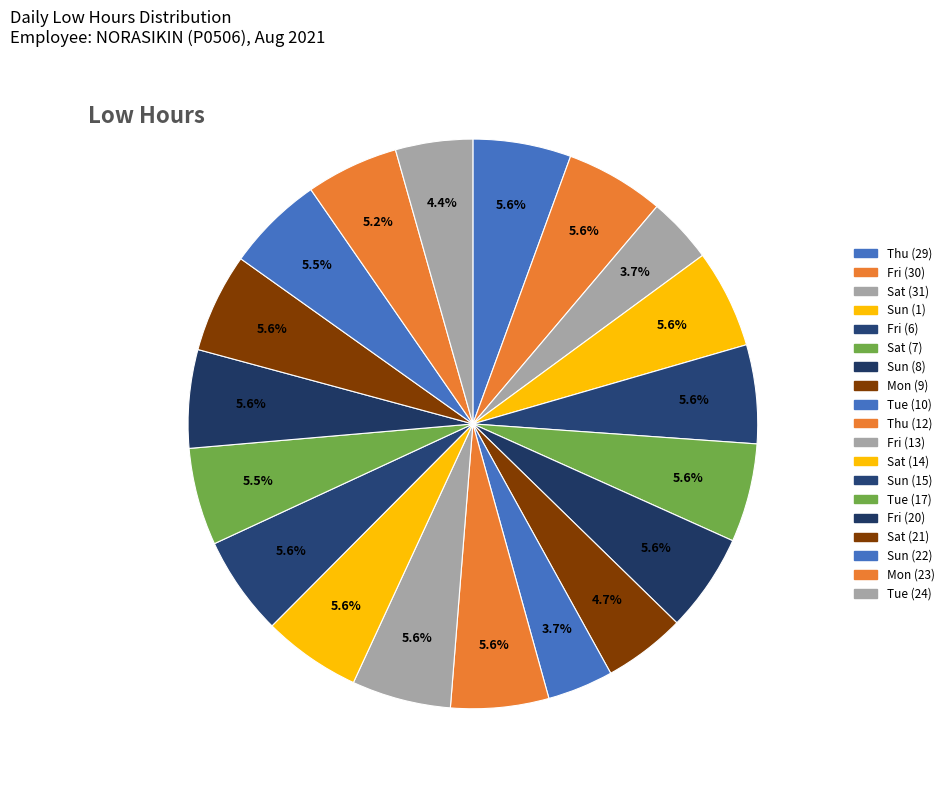

What is the largest slice in the pie chart?

Sun (15)